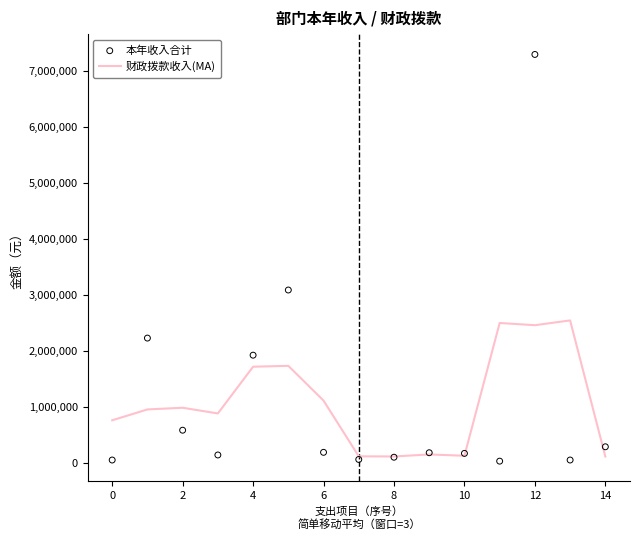

What are all the series names shown in the legend?

财政拨款收入(MA), 本年收入合计